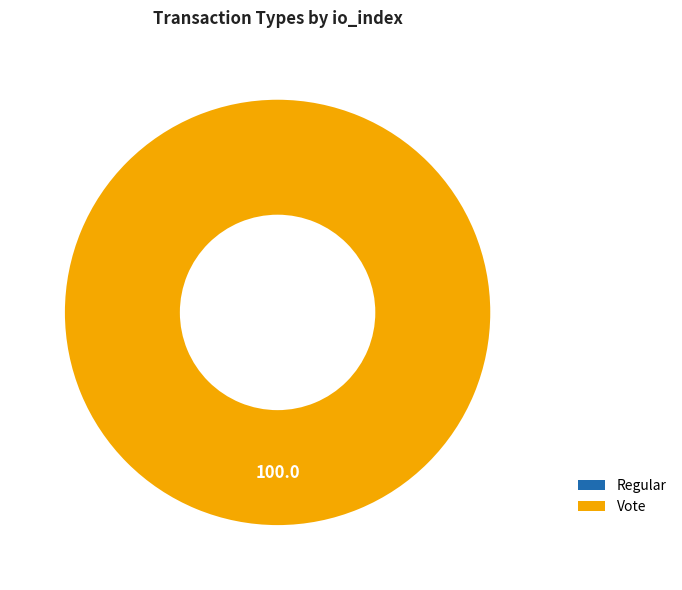

Is the sum of Vote and Regular greater than half?

Yes